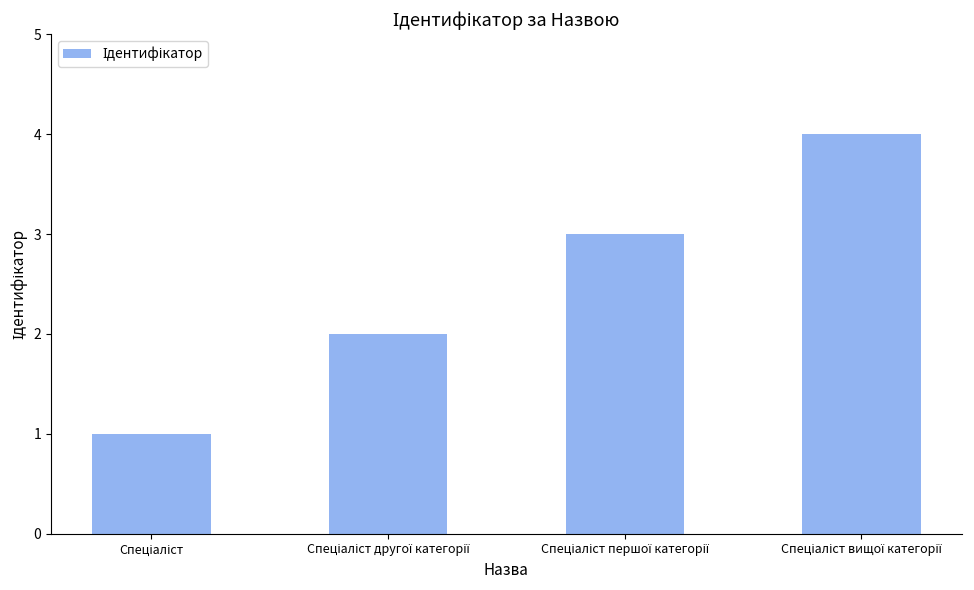

What is the difference between the maximum and minimum values?

3